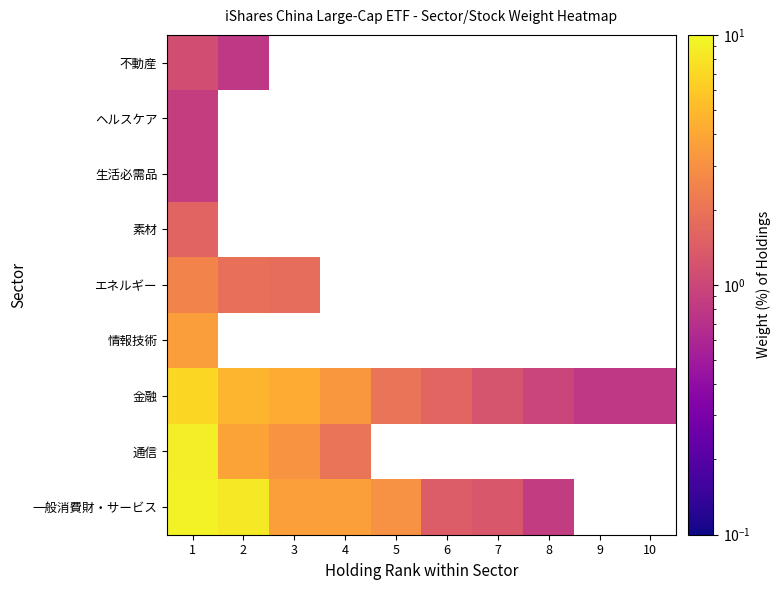

At which category does the chart reach its minimum across all series?

9